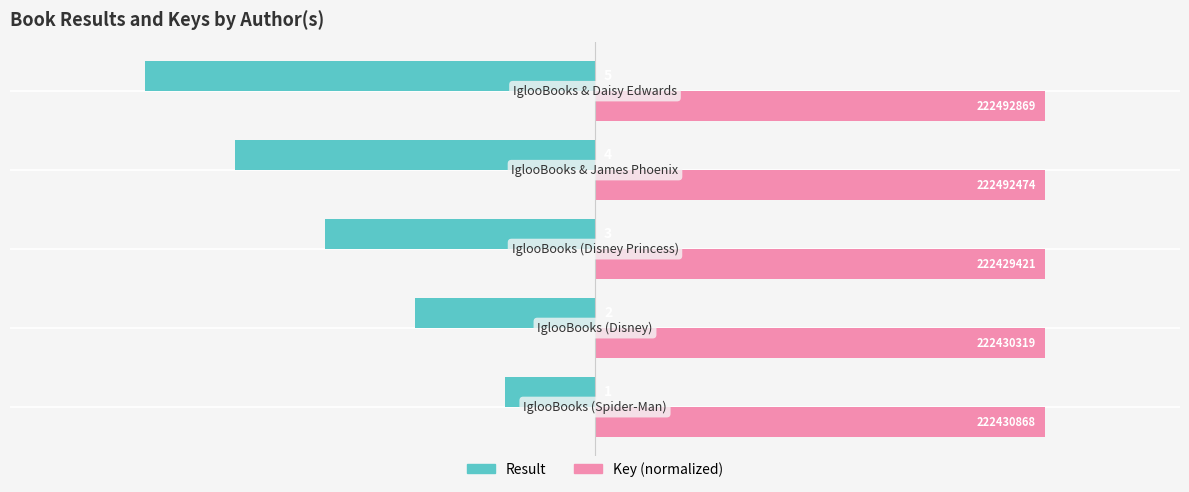

What is the value of the Result bar at the 5th from the left?

-5.0